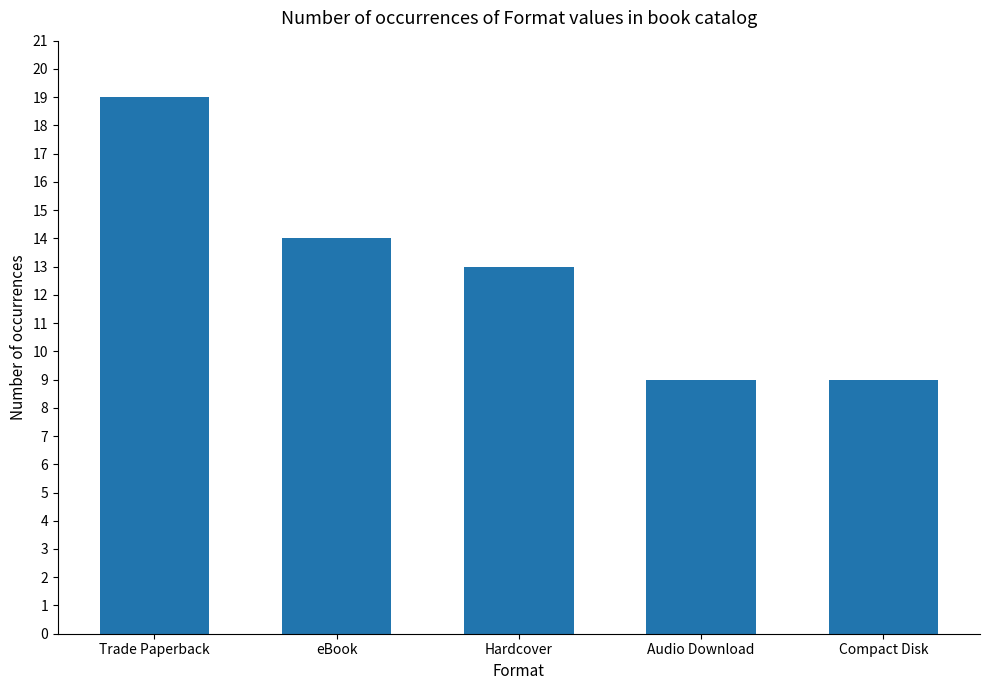

What is the change in value from Hardcover to Audio Download?

-4